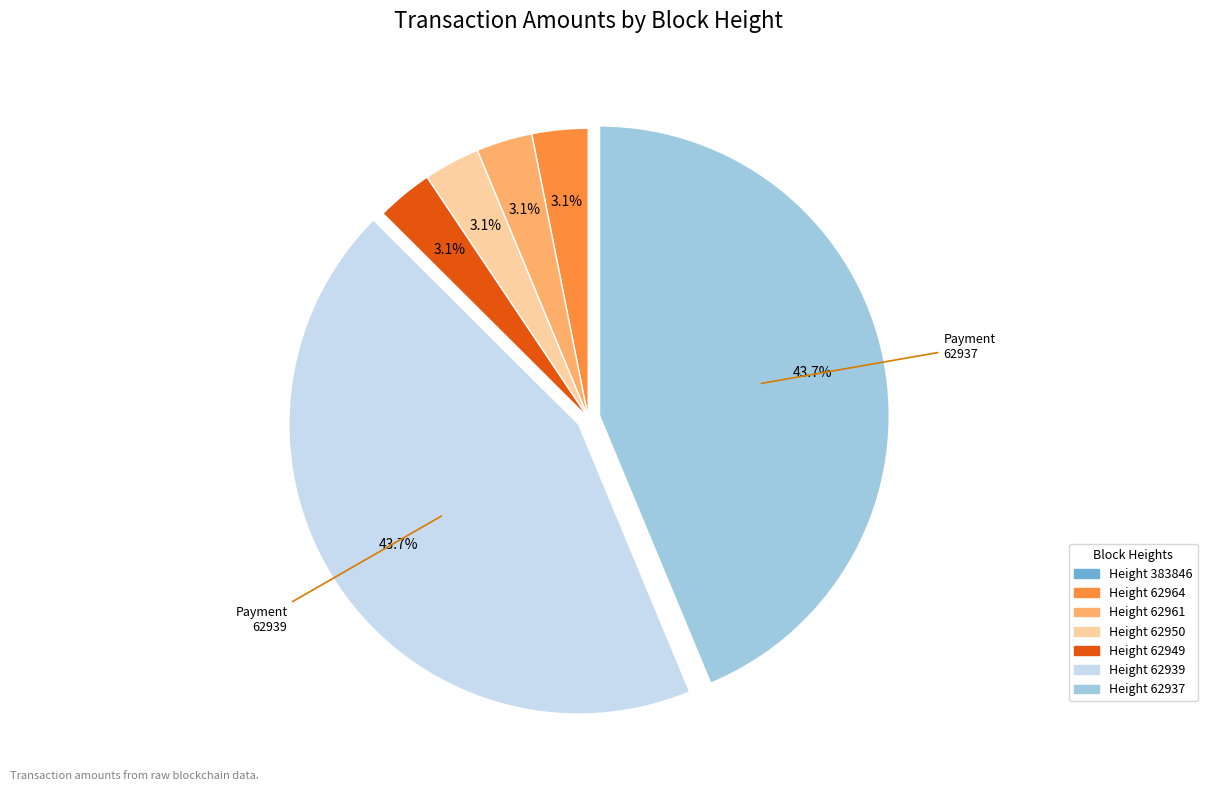

Is there any slice that represents more than half of the pie?

No